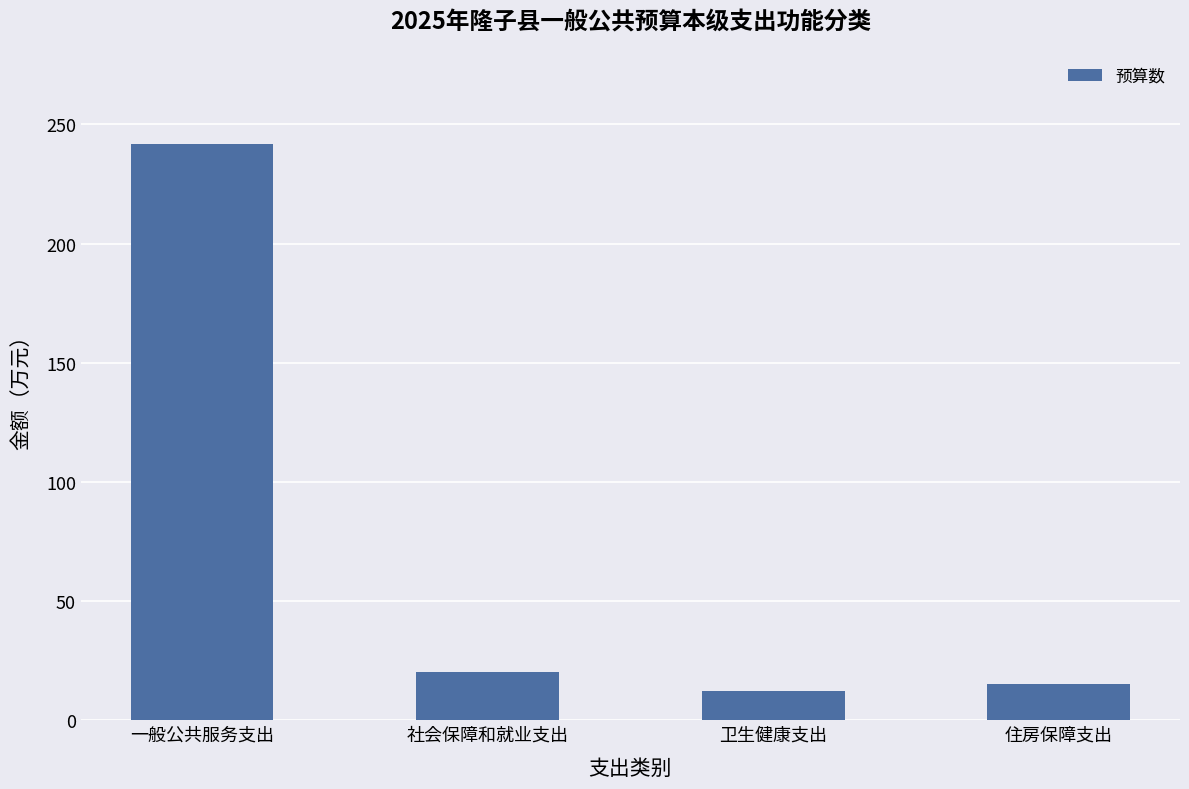

What is the greatest value displayed?

241.9